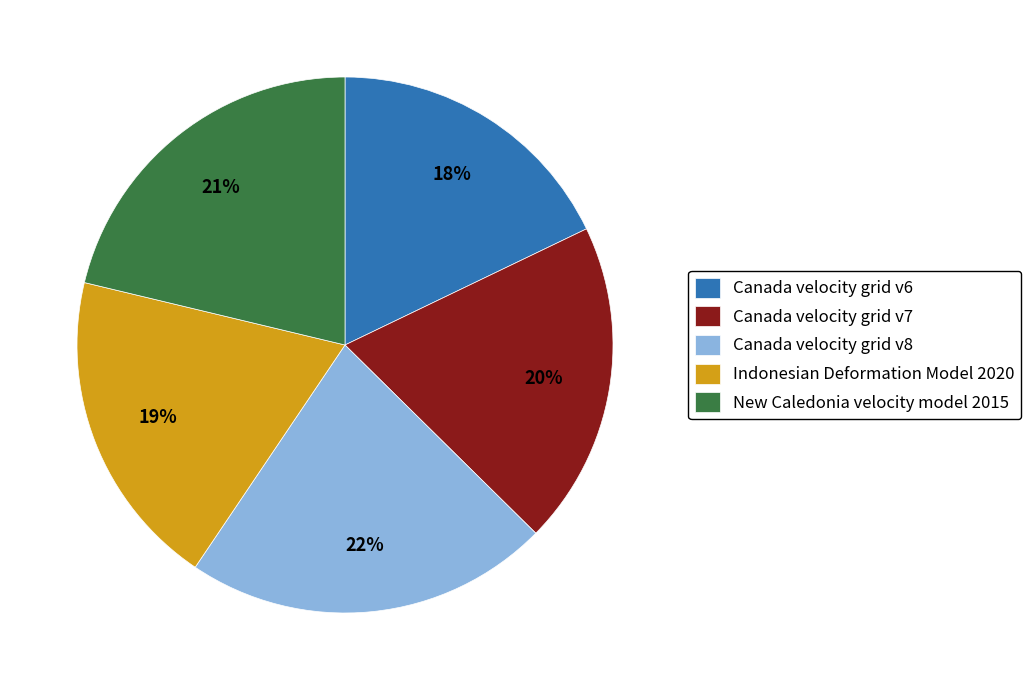

Count the number of slices in the pie.

5